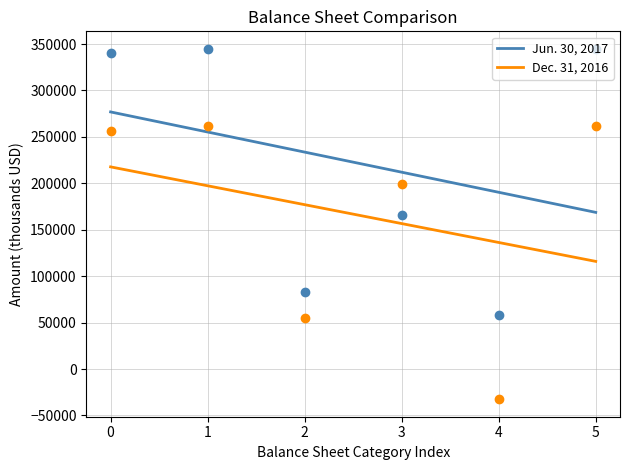

Which series reaches the maximum Y coordinate?

Jun. 30, 2017